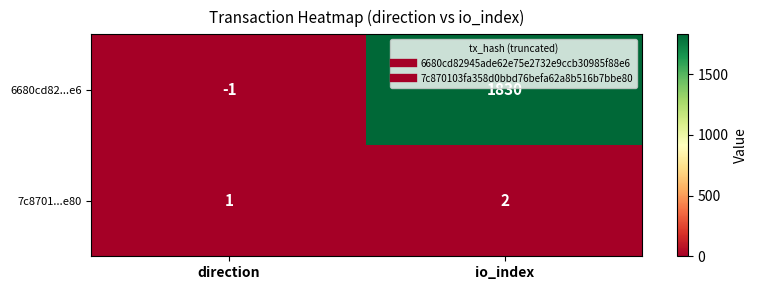

At which label is 7c8701...e80 closest to 1?

direction